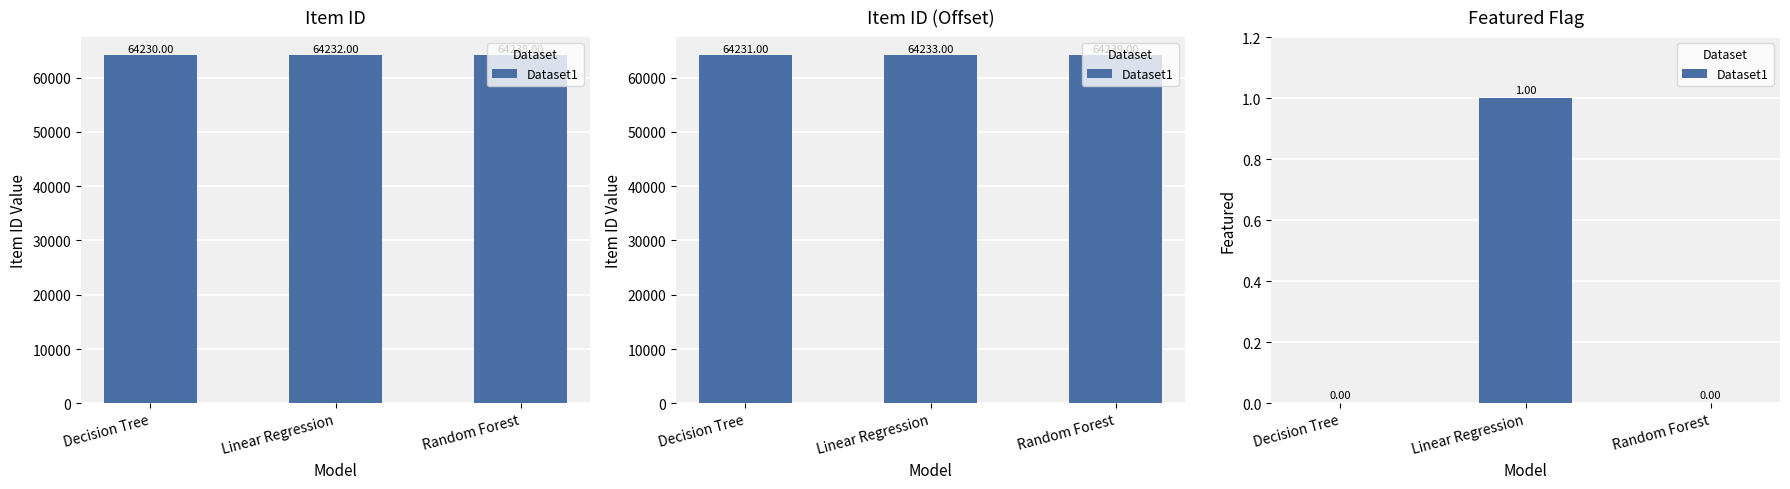

List the labels in order of value, smallest first.

Decision Tree, Random Forest, Linear Regression